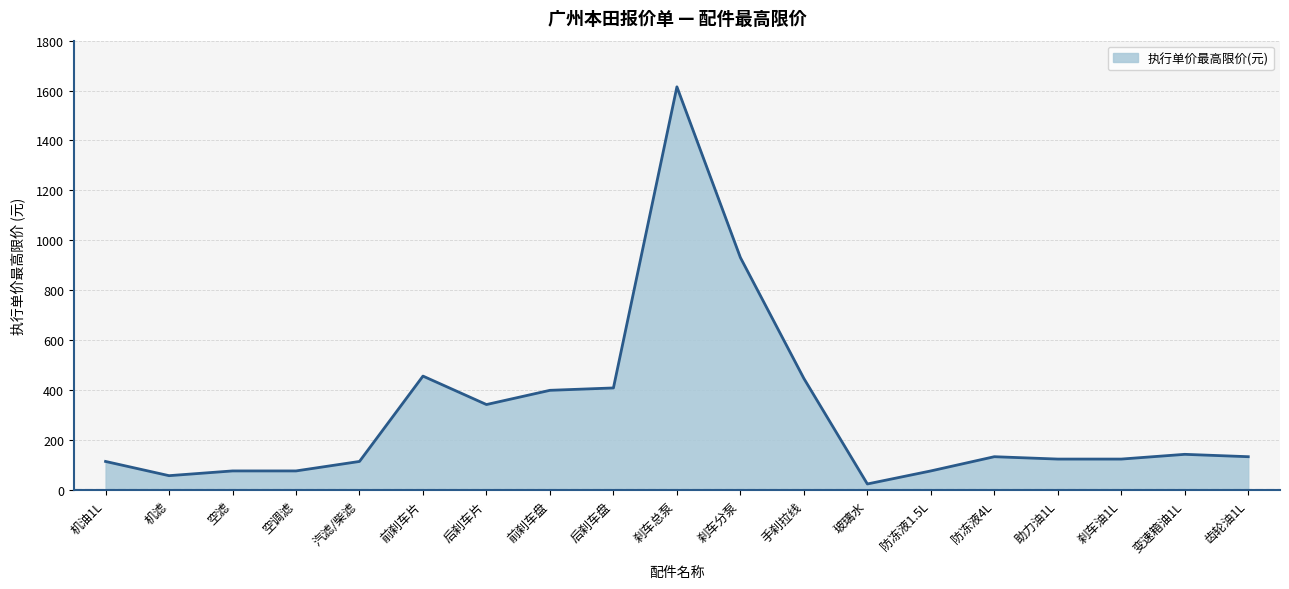

What is the change in value from 刹车分泵 to 刹车油1L?

-807.5